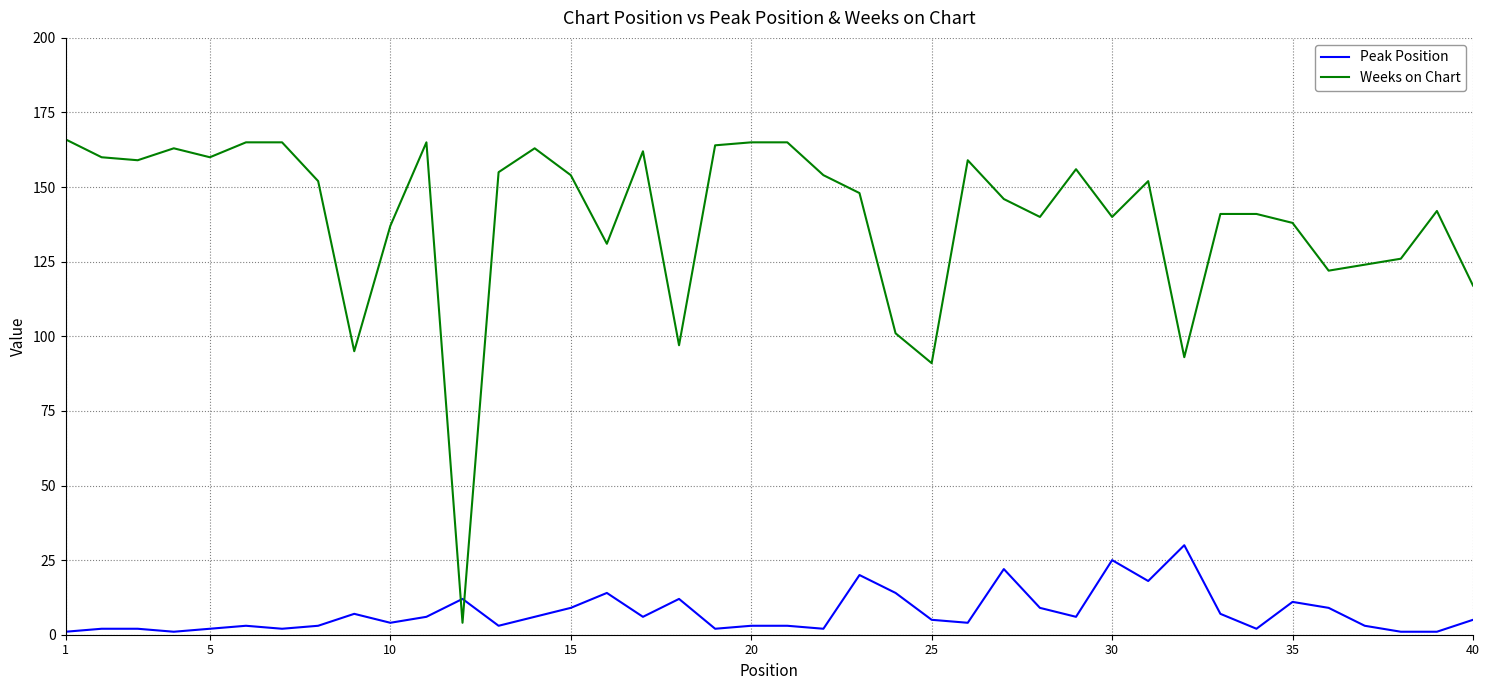

True or false: Peak Position has more than 1 points higher than both neighbors.

True